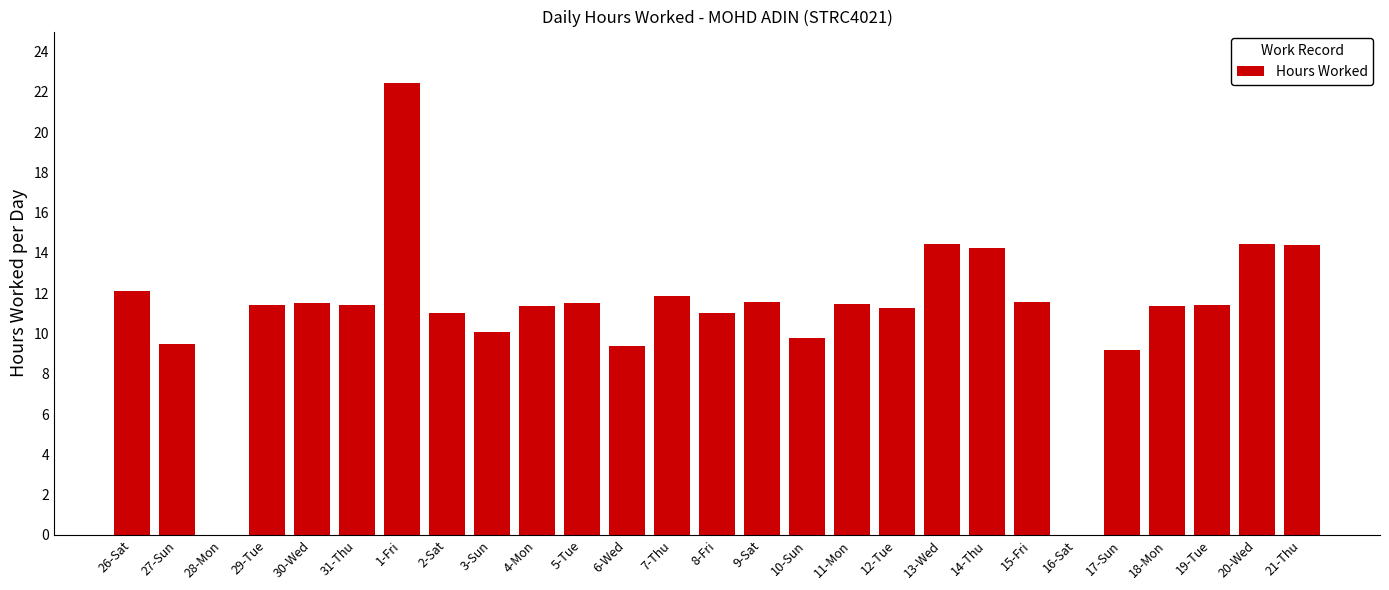

The value at 15-Fri is 11.6. True or false?

True